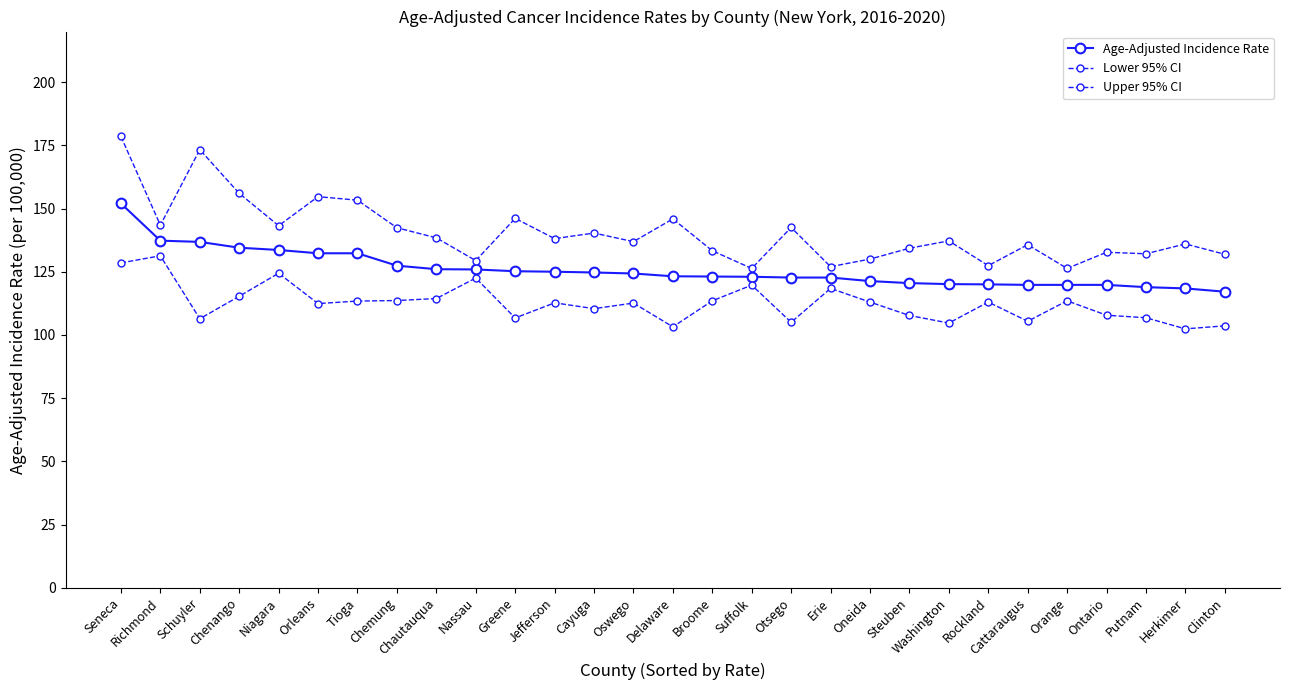

Which series has the widest spread of values?

Upper 95% CI